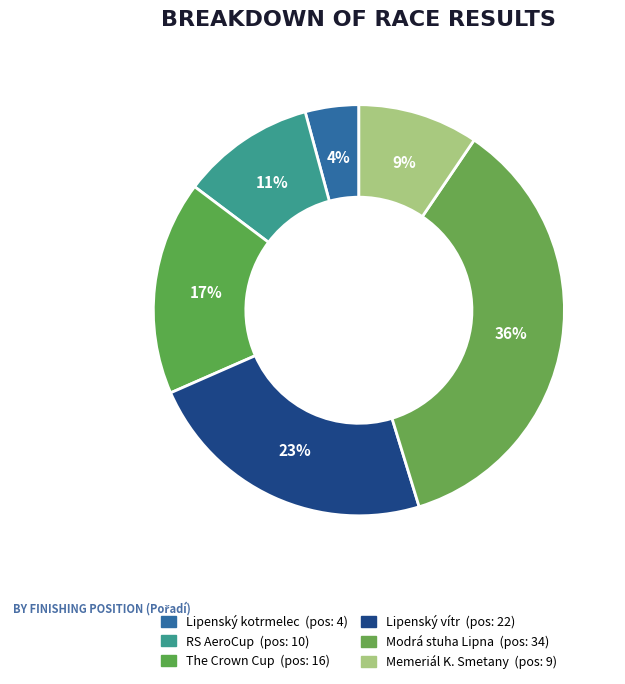

How many slices are in this pie chart?

6